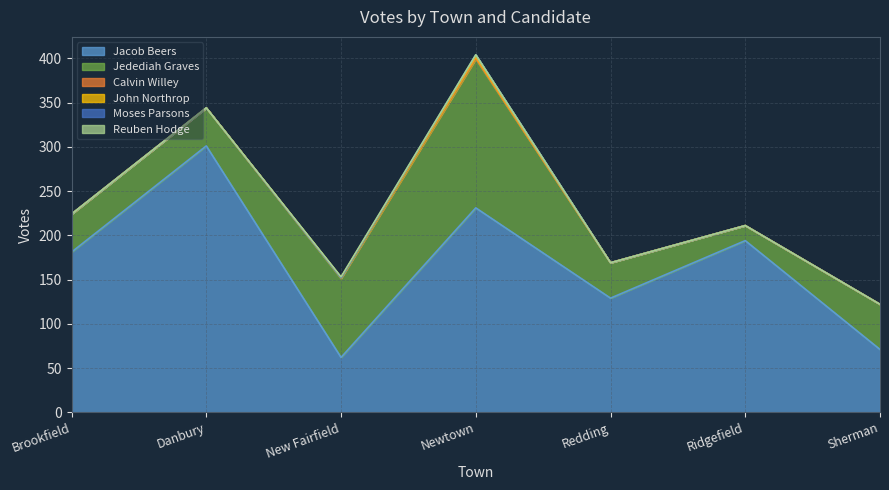

Where do John Northrop and Reuben Hodge first cross each other?

New Fairfield and Newtown